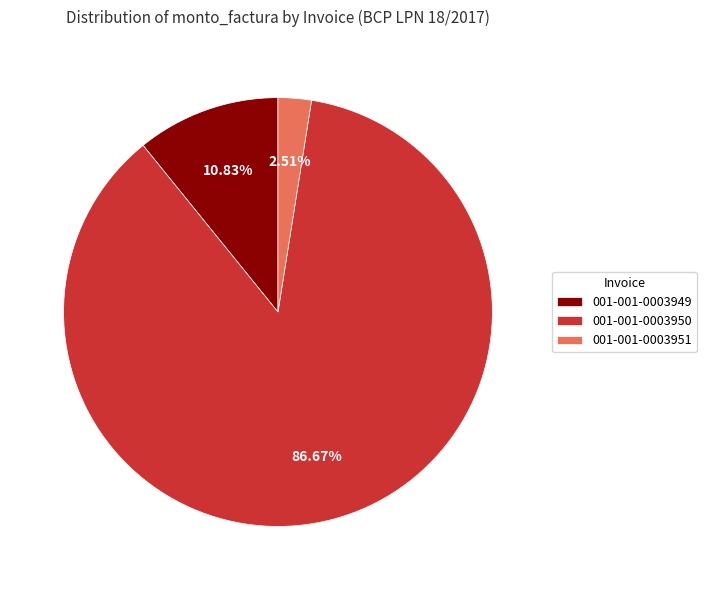

To the nearest percent, what is the difference between the largest and smallest slice percentages?

84%